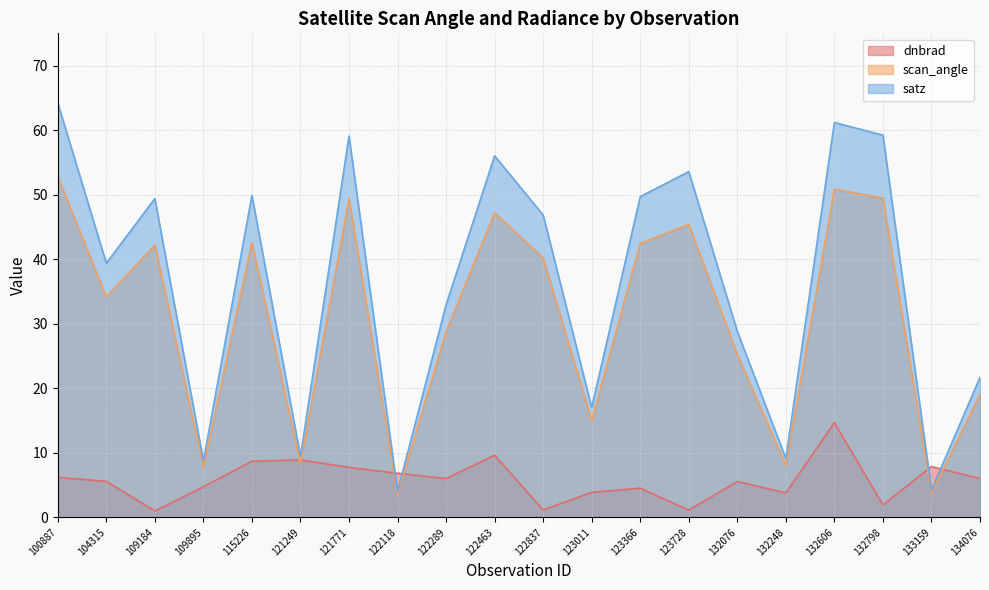

What is the greatest value displayed?

64.2